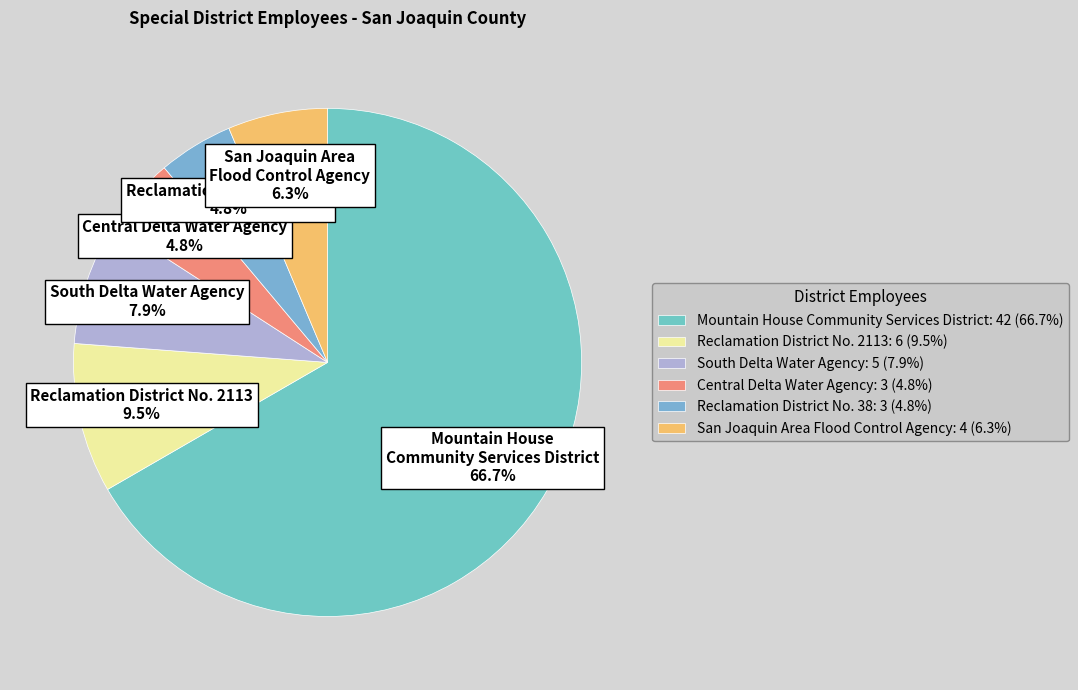

To the nearest percent, what is the difference between the San Joaquin Area Flood Control Agency and Mountain House Community Services District slice percentages?

60%